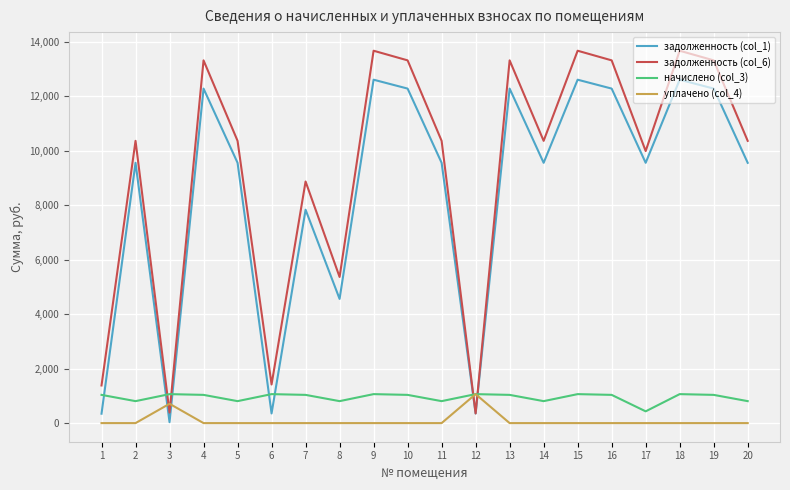

What is the maximum value for задолженность (col_1)?

12614.4